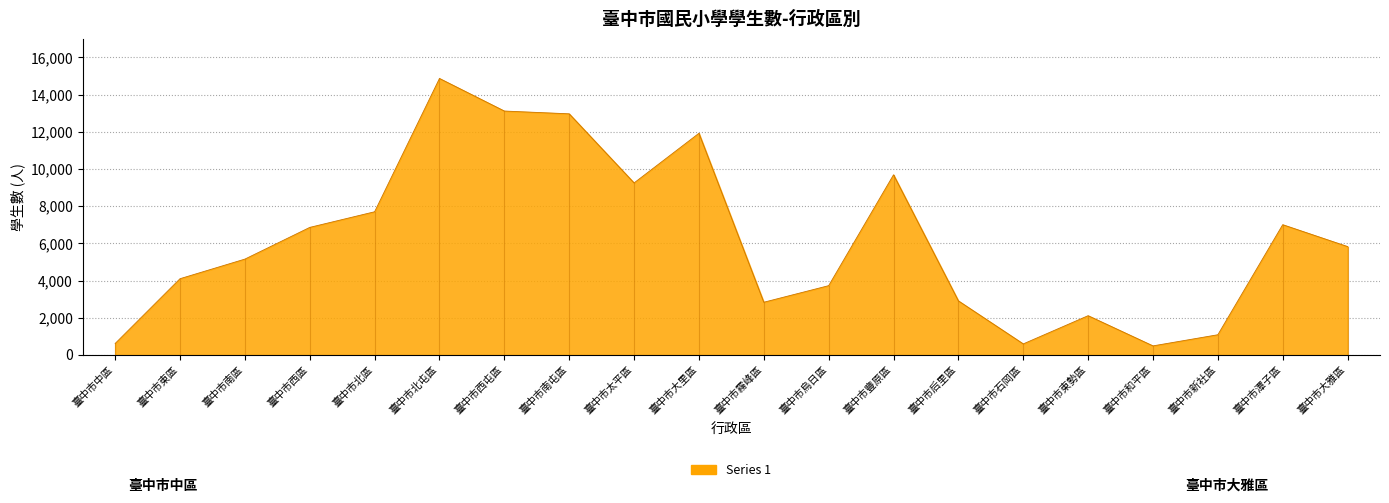

What is the change in value from 臺中市西屯區 to 臺中市霧峰區?

-10283